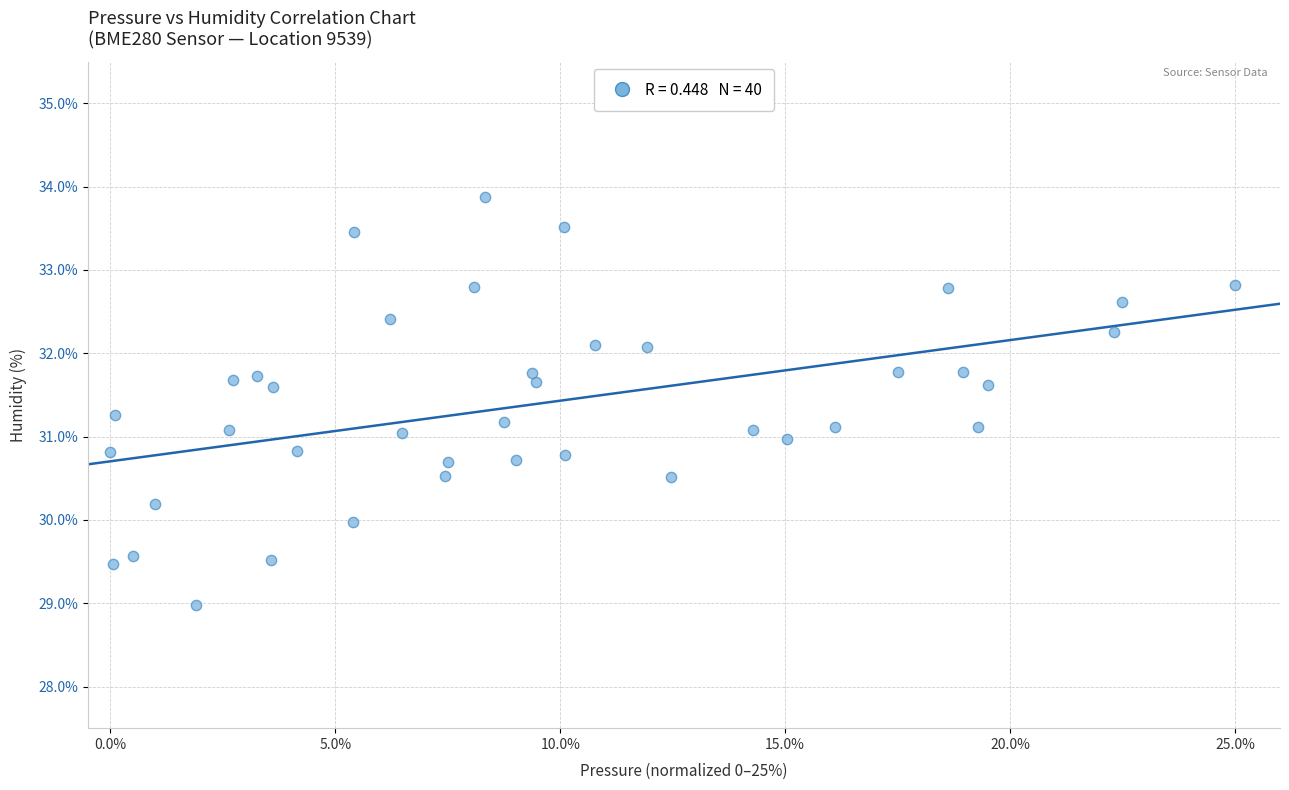

What is the range of Y values (max minus min)?

4.9